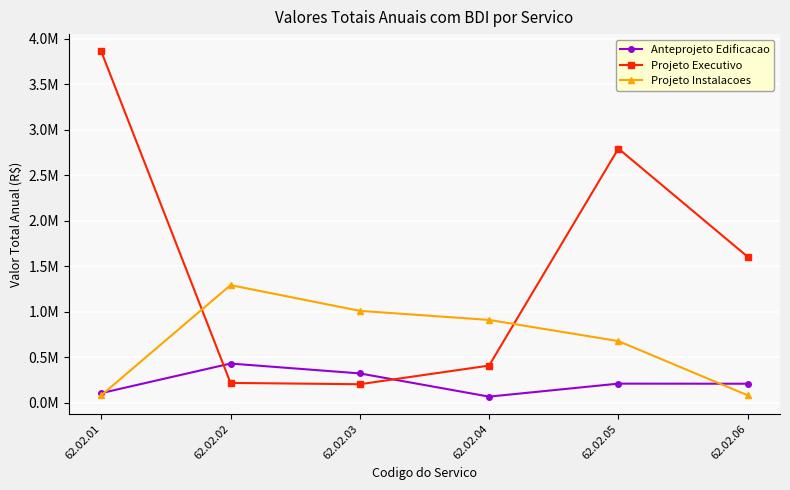

In Projeto Executivo, how many points are lower than both neighbors (excluding endpoints)?

1